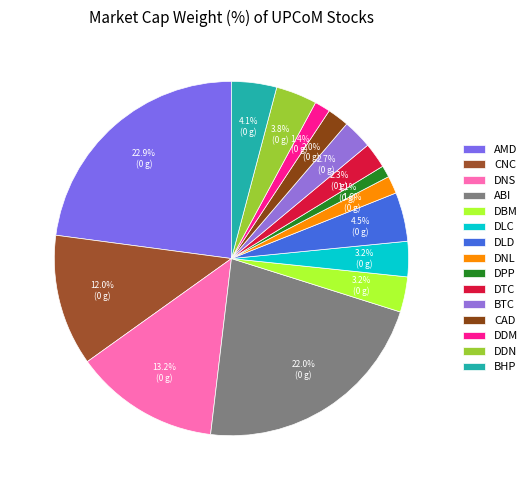

The DBM slice represents 15% of the pie. True or false?

False